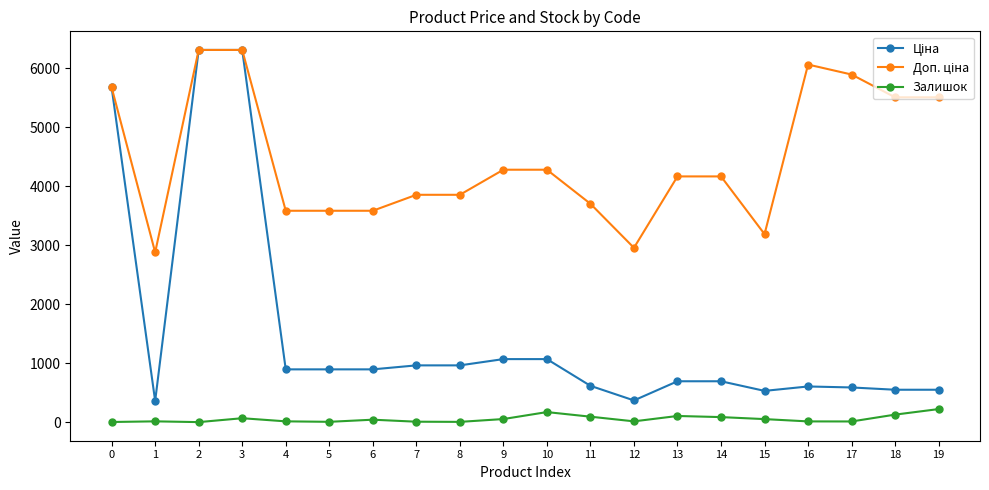

What is the greatest value displayed?

6308.8